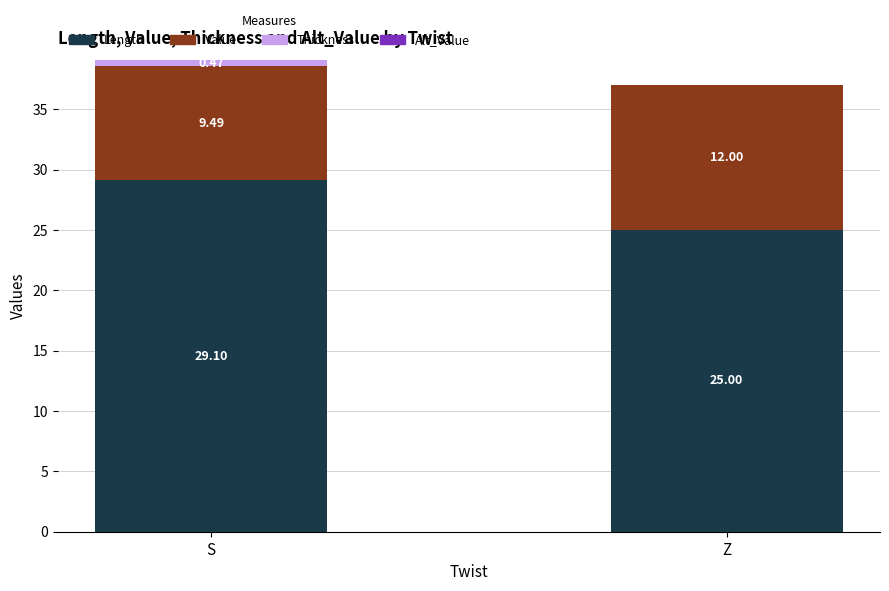

At which category is the sum across all series the highest?

S